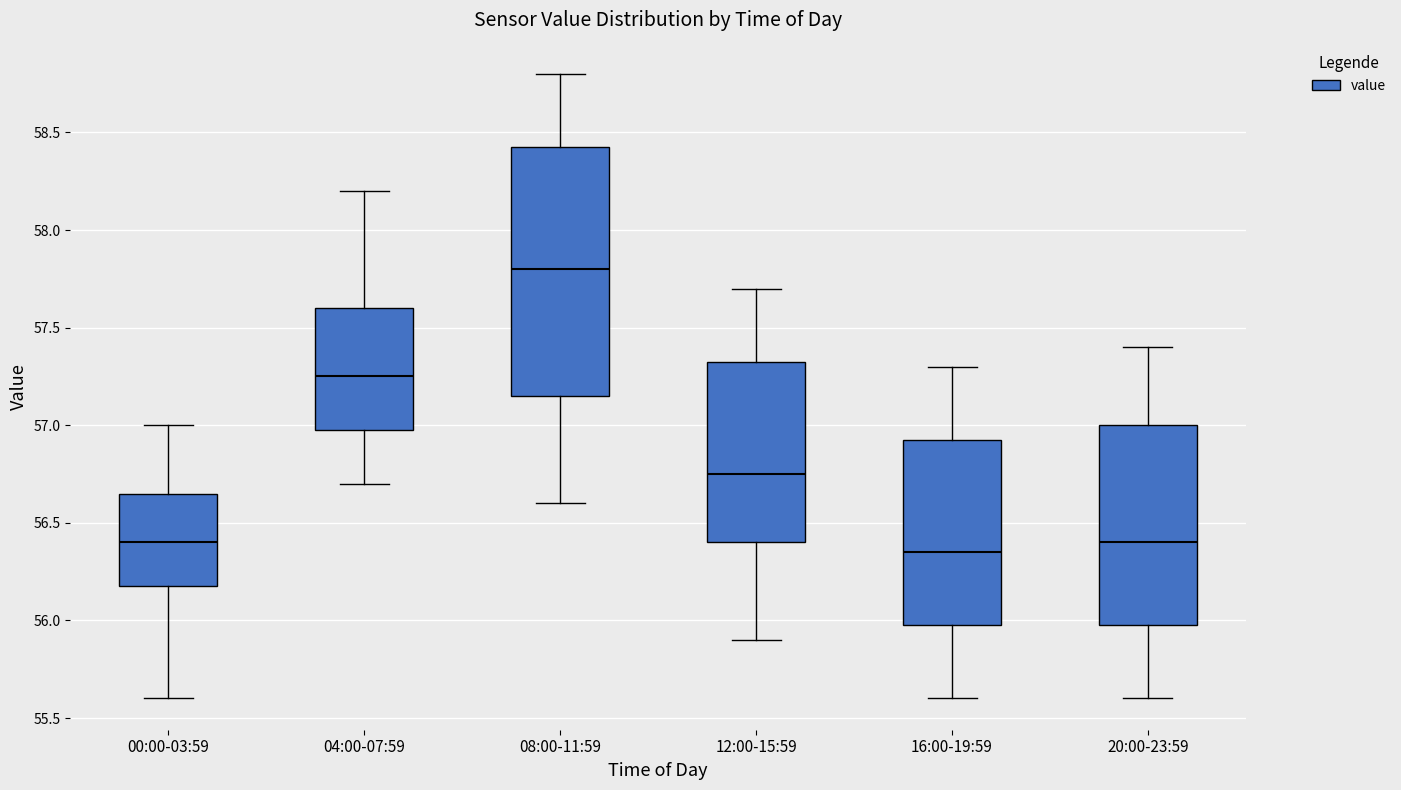

Where does the median line of the box for 16:00-19:59 sit on the y-axis? The values are not printed on the chart, so give them approximately, as read against the axis.

56.35